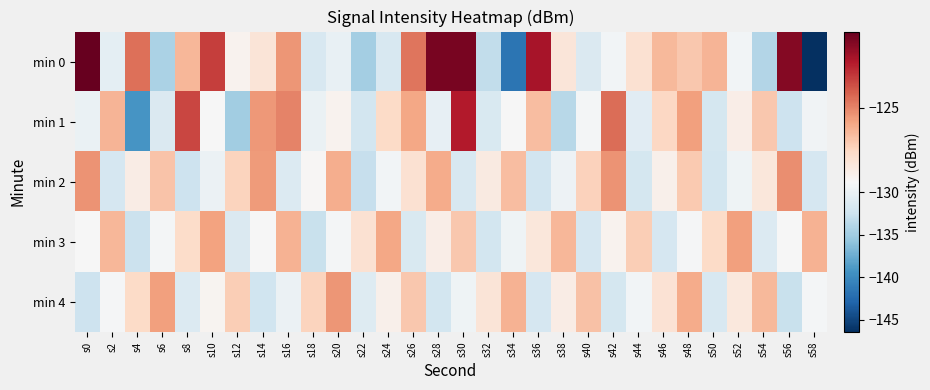

Reading left to right, what are all the values shown in this chart?

min 0: s0=-121.1	s2=-130.5	s4=-124.5	s6=-134.4	s8=-126.3	s10=-123.5	s12=-128.5	s14=-127.8	s16=-125.4	s18=-131.6	s20=-130.1	s22=-134.8	s24=-131.7	s26=-124.6	s28=-121.5	s30=-121.4	s32=-133.2	s34=-141.8	s36=-122.4	s38=-127.9	s40=-131.3	s42=-129.3	s44=-127.6	s46=-126.3	s48=-126.7	s50=-126.2	s52=-129.3	s54=-134.0	s56=-121.7	s58=-146.5
min 1: s0=-129.9	s2=-126.2	s4=-139.2	s6=-131.4	s8=-123.6	s10=-128.9	s12=-134.9	s14=-125.5	s16=-125.0	s18=-129.9	s20=-128.5	s22=-132.1	s24=-127.3	s26=-125.8	s28=-130.2	s30=-122.7	s32=-131.5	s34=-128.9	s36=-126.4	s38=-133.7	s40=-129.1	s42=-124.5	s44=-130.8	s46=-127.2	s48=-125.6	s50=-131.9	s52=-128.3	s54=-126.7	s56=-132.5	s58=-129.4
min 2: s0=-125.3	s2=-131.8	s4=-128.2	s6=-126.6	s8=-132.4	s10=-129.8	s12=-127.1	s14=-125.5	s16=-131.2	s18=-128.7	s20=-126.0	s22=-132.8	s24=-129.3	s26=-127.6	s28=-125.9	s30=-131.6	s32=-128.1	s34=-126.4	s36=-132.2	s38=-129.7	s40=-127.0	s42=-125.3	s44=-131.9	s46=-128.4	s48=-126.8	s50=-132.1	s52=-129.5	s54=-127.9	s56=-125.2	s58=-131.7
min 3: s0=-128.8	s2=-126.2	s4=-132.6	s6=-129.1	s8=-127.4	s10=-125.7	s12=-131.3	s14=-128.9	s16=-126.1	s18=-132.7	s20=-129.2	s22=-127.6	s24=-125.8	s26=-131.5	s28=-128.3	s30=-126.7	s32=-132.1	s34=-129.6	s36=-127.9	s38=-126.2	s40=-131.8	s42=-128.5	s44=-126.9	s46=-131.7	s48=-129.0	s50=-127.3	s52=-125.6	s54=-131.2	s56=-128.8	s58=-126.1
min 4: s0=-132.5	s2=-129.0	s4=-127.3	s6=-125.6	s8=-131.2	s10=-128.6	s12=-126.9	s14=-132.3	s16=-129.8	s18=-127.1	s20=-125.4	s22=-131.0	s24=-128.4	s26=-126.7	s28=-132.1	s30=-129.5	s32=-127.8	s34=-126.1	s36=-131.8	s38=-128.2	s40=-126.5	s42=-131.9	s44=-129.3	s46=-127.7	s48=-125.9	s50=-131.6	s52=-128.0	s54=-126.3	s56=-132.7	s58=-129.1